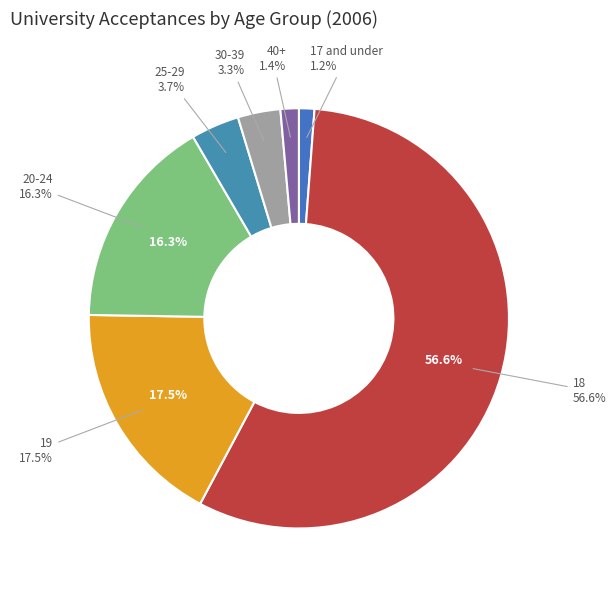

Does any single category account for the majority?

Yes